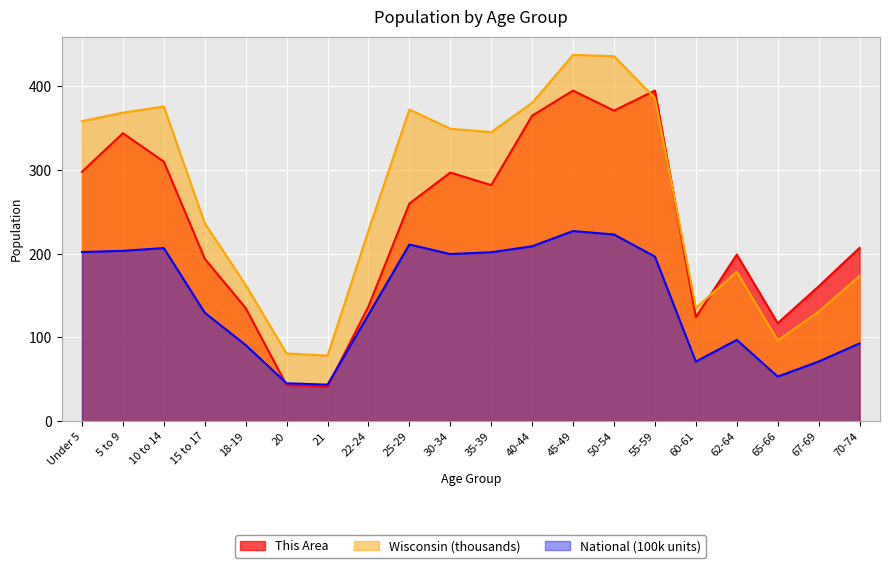

How many times do This Area and Wisconsin cross each other?

3